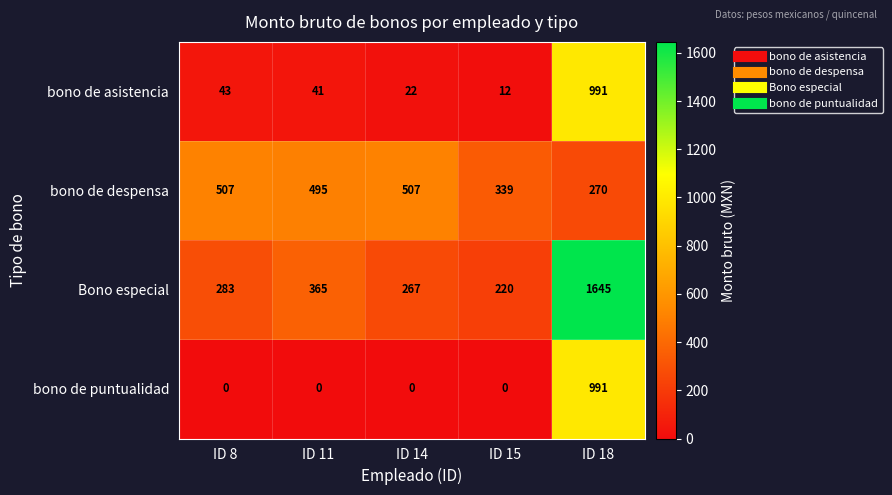

What is the sum of the Bono especial values at ID 14 and ID 18?

1912